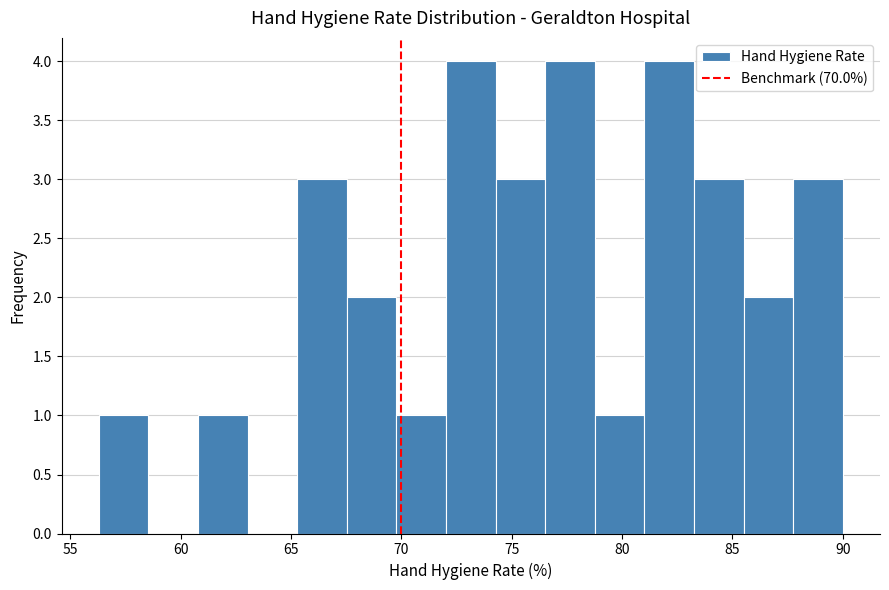

Reading left to right, list every bar in this chart as the range it spans on the x-axis followed by its height. Neither the bar edges nor the heights are printed on the chart, so give them approximately, as read against the axes.

56.5 to 58.5: 1
58.5 to 61.0: 0
61.0 to 63.0: 1
63.0 to 65.5: 0
65.5 to 67.5: 3
67.5 to 70.0: 2
70.0 to 72.0: 1
72.0 to 74.5: 4
74.5 to 76.5: 3
76.5 to 79.0: 4
79.0 to 81.0: 1
81.0 to 83.5: 4
83.5 to 85.5: 3
85.5 to 88.0: 2
88.0 to 90.0: 3